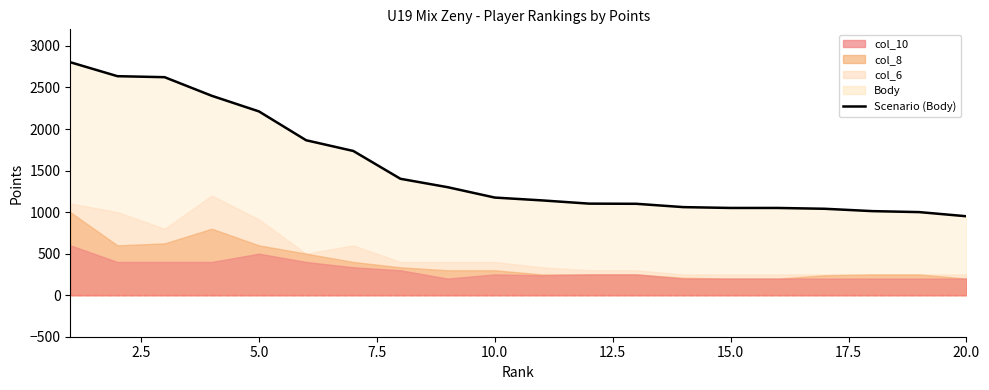

What is the value of the 6th point from the left?

1865